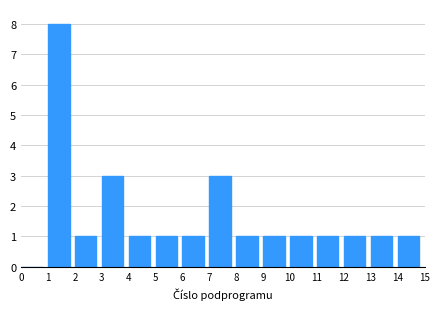

Reading left to right, list every bar in this chart as the range it spans on the x-axis followed by its height. The values are not printed on the chart, so give them approximately, as read against the axis.

0 to 1: 0
1 to 2: 8
2 to 3: 1
3 to 4: 3
4 to 5: 1
5 to 6: 1
6 to 7: 1
7 to 8: 3
8 to 9: 1
9 to 10: 1
10 to 11: 1
11 to 12: 1
12 to 13: 1
13 to 14: 1
14 to 15: 1